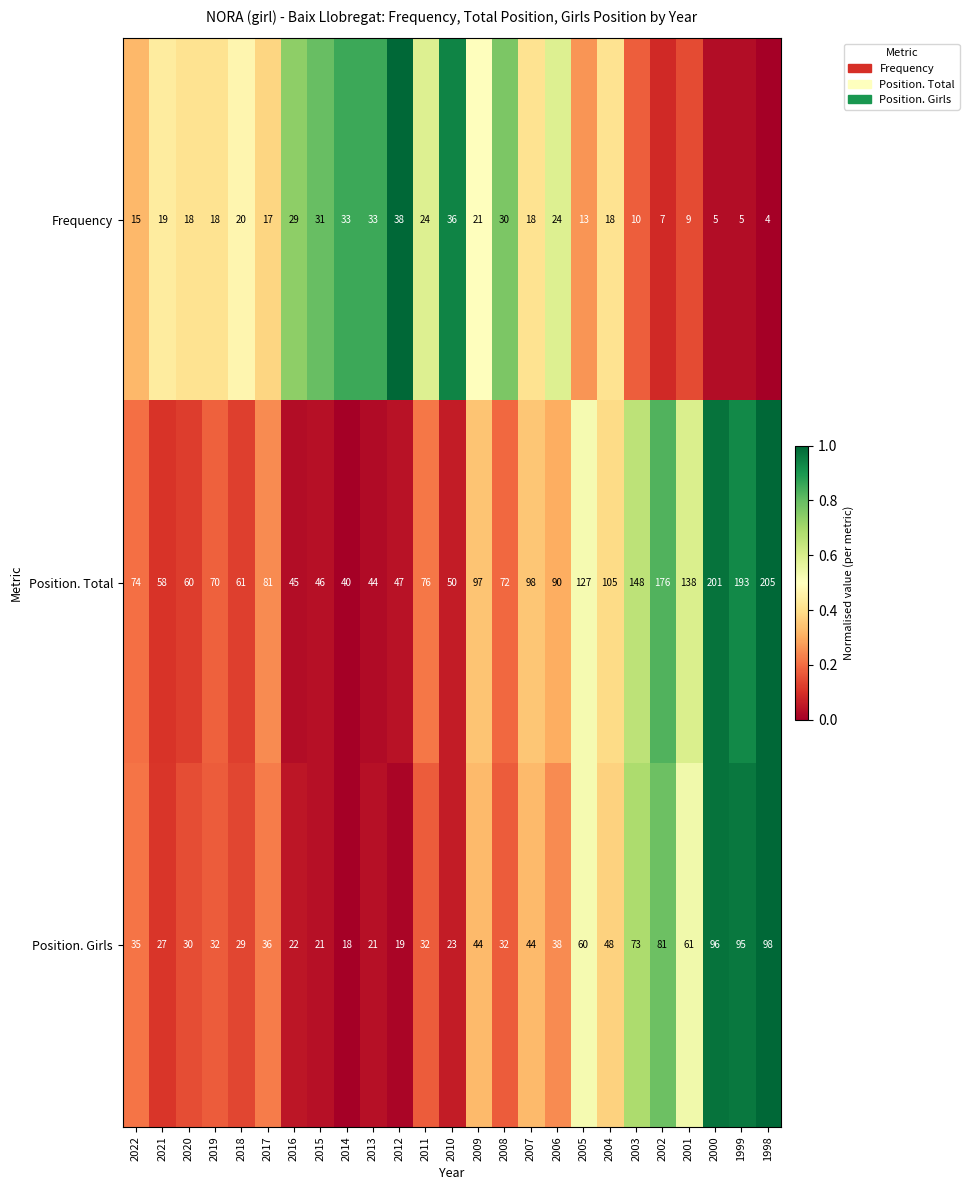

True or false: Frequency has a value of 18 at 2007.

True